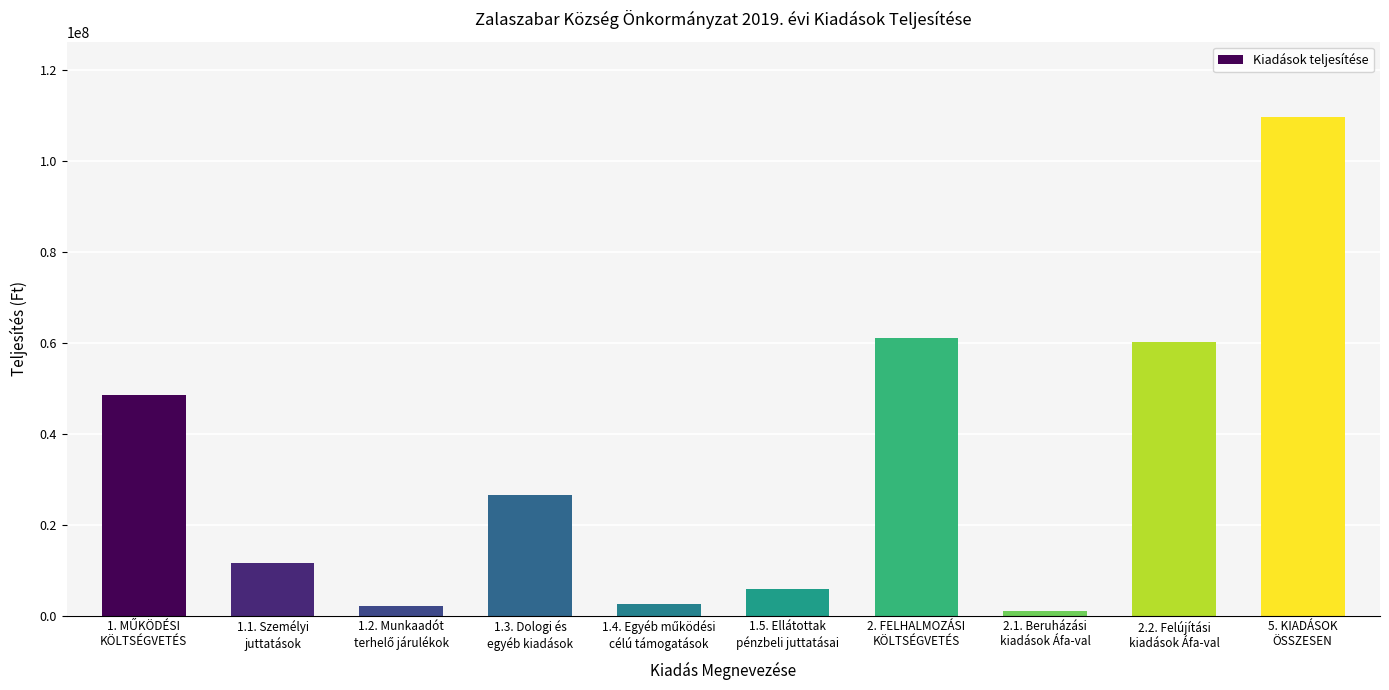

What position from the right is 1.3. Dologi és
egyéb kiadások?

7